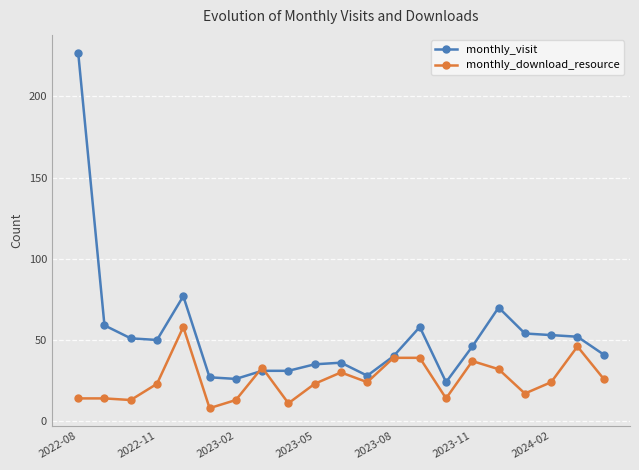

What are all the series names shown in the legend?

monthly_visit, monthly_download_resource